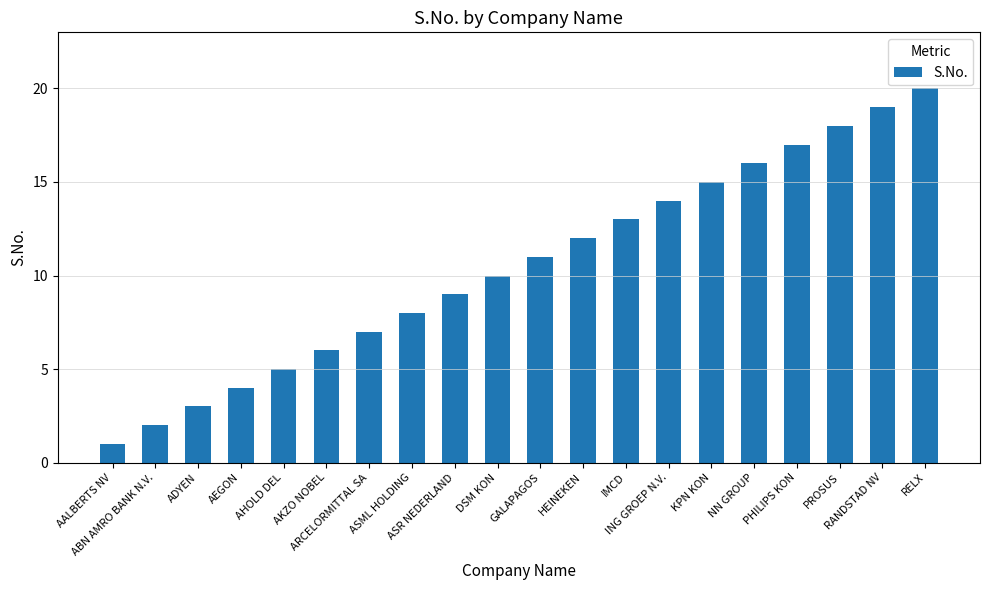

What is the difference between the values at AKZO NOBEL and AEGON?

2